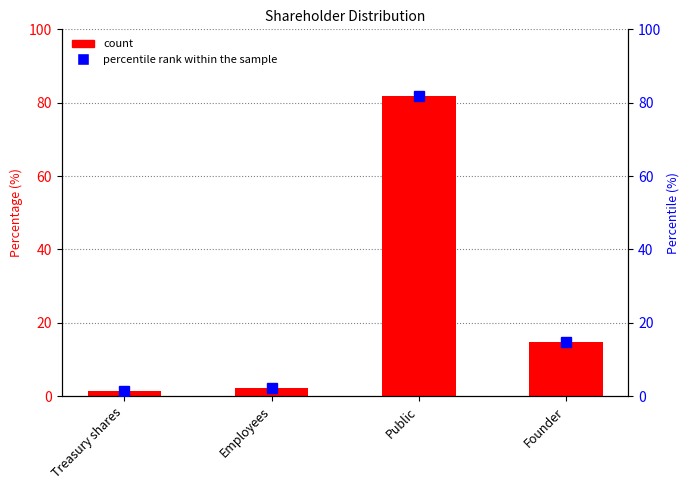

What is the average value of the Percentile rank series?

25.0